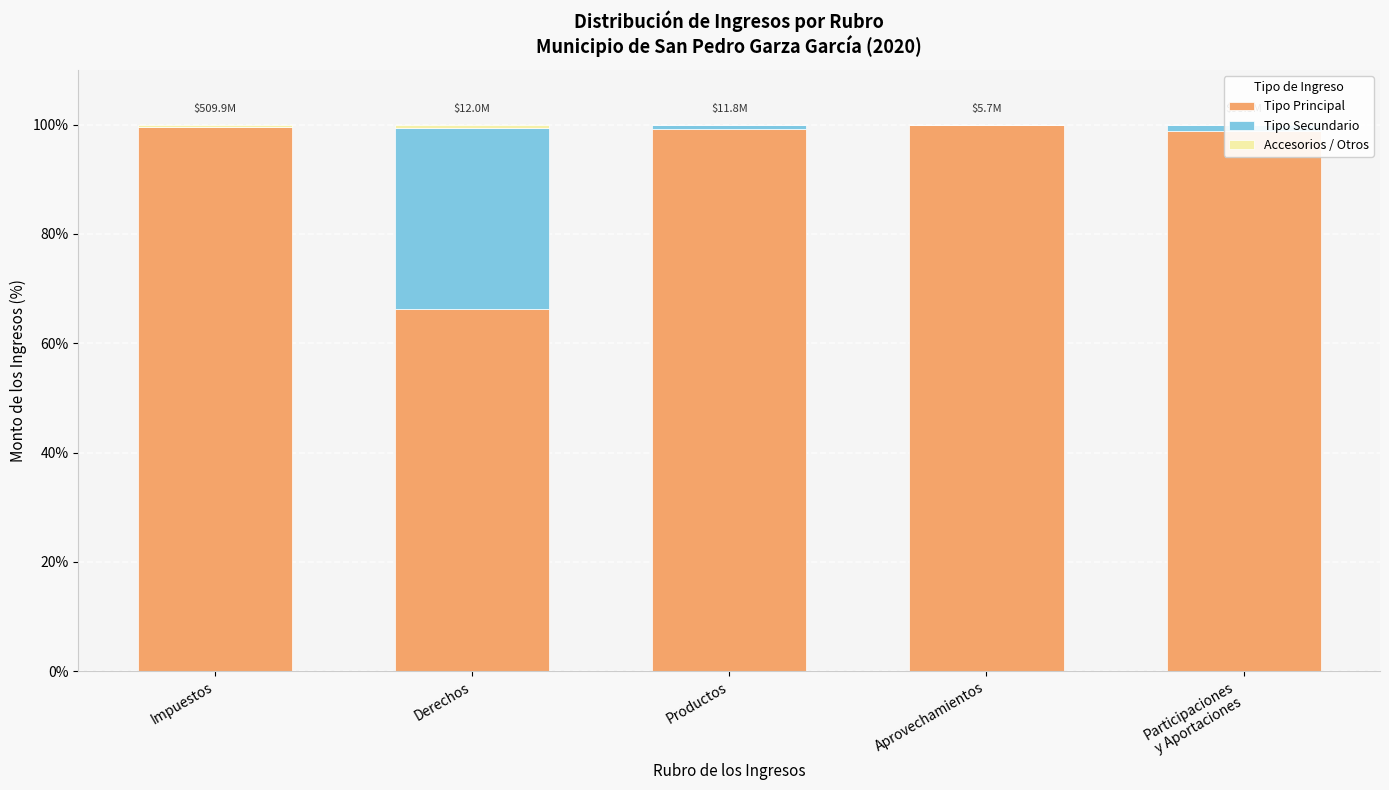

Reading left to right, what are all the values shown in this chart?

Tipo Principal: 99.6	66.2	99.3	100.0	98.9
Tipo Secundario: 0.0	33.1	0.7	0.0	1.1
Accesorios / Otros: 0.4	0.7	0.0	0.0	0.0